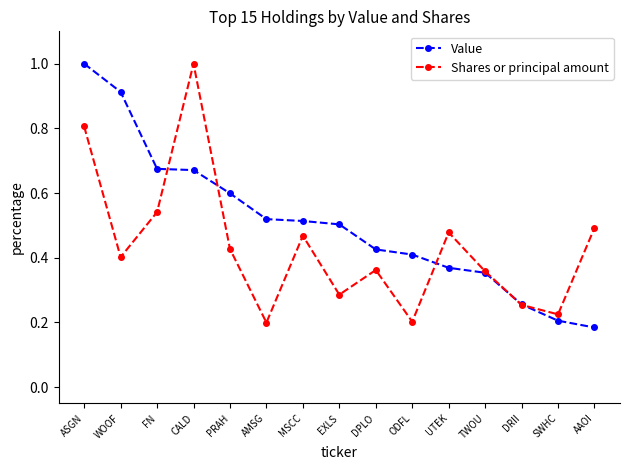

Is the value of Value at DPLO greater than the value of Shares or principal amount at UTEK?

No